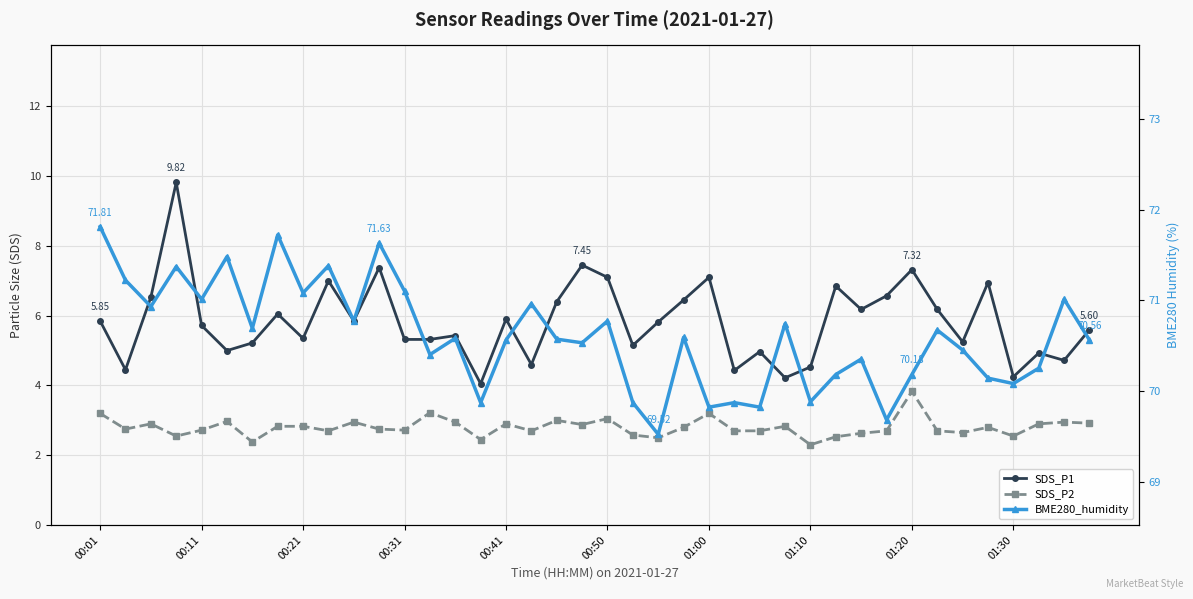

At which label does BME280_humidity first exceed 70?

00:01